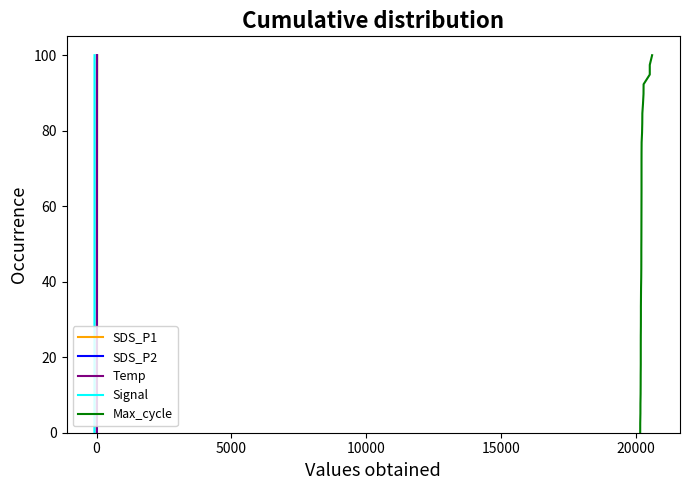

Is it true that Max_cycle equals 4.7 at 20000?

False